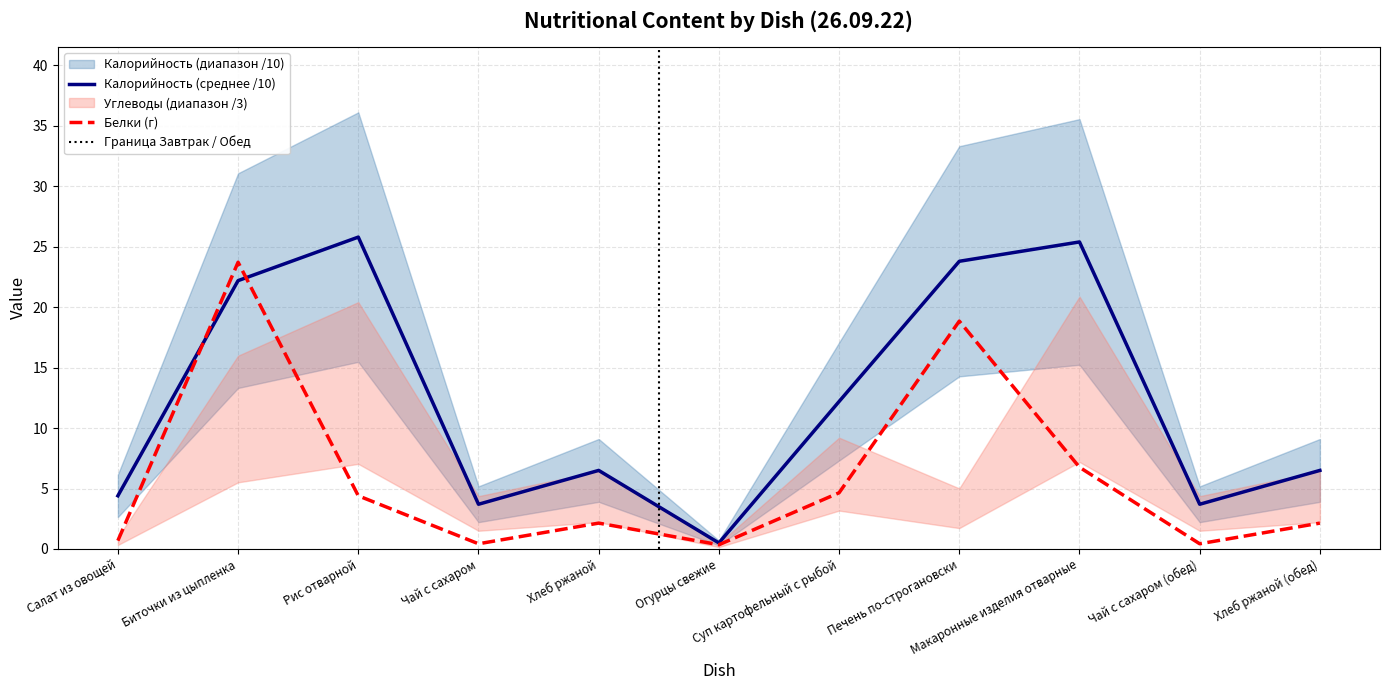

How many times do Калорийность and Белки cross each other?

2